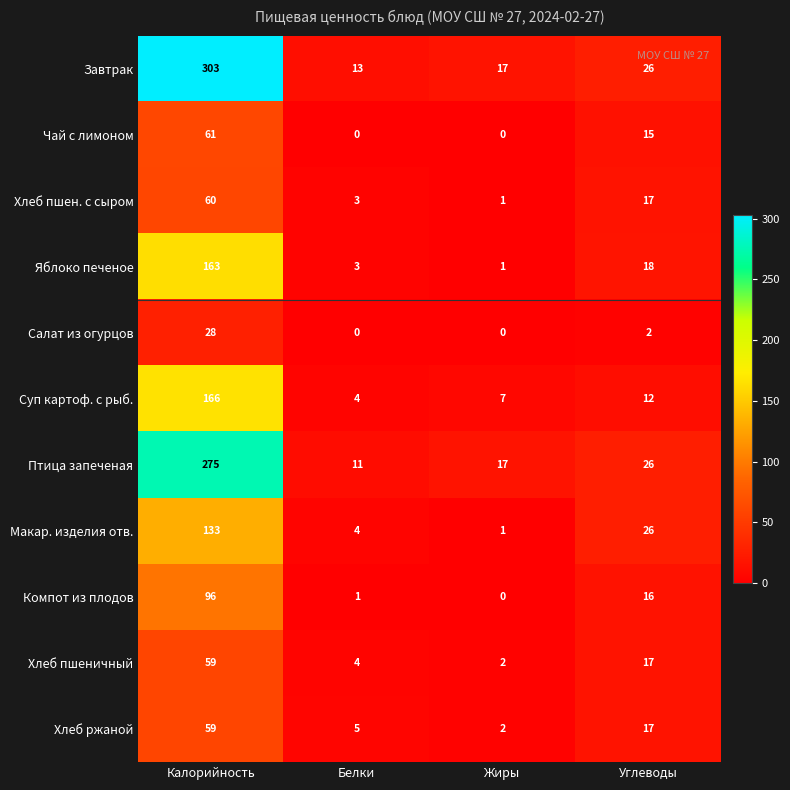

The Птица запеченая series shows 481 at Калорийность. True or false?

False